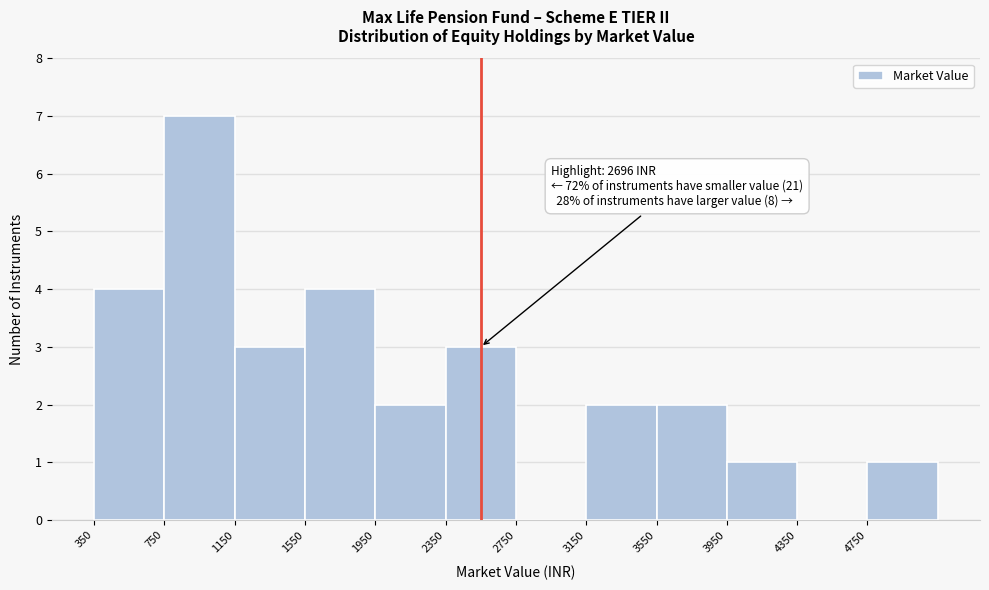

Over which range of the x-axis is the bar tallest?

750 to 1150